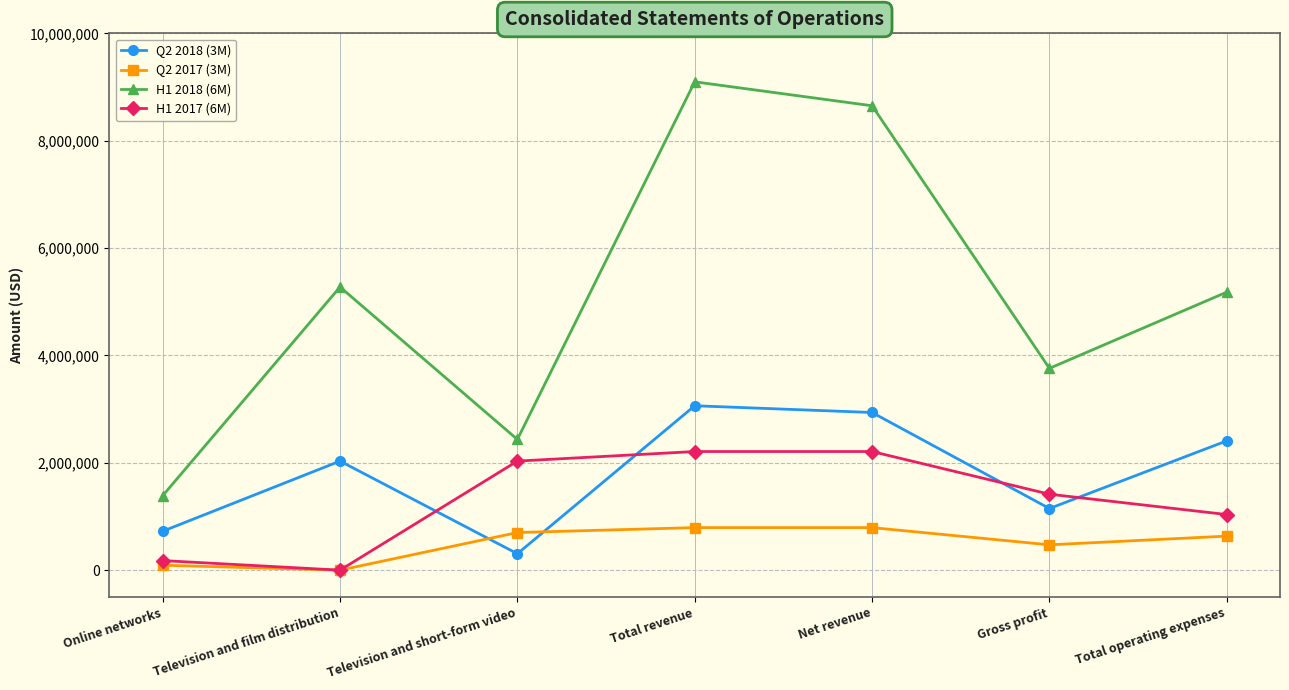

Reading left to right, transcribe all the data shown in this chart.

Q2 2018 (3M): 724717	2031818	306000	3062535	2936890	1148474	2408953
Q2 2017 (3M): 91840	0	700877	792717	792717	472000	634177
H1 2018 (6M): 1386583	5274965	2435281	9096829	8650835	3759357	5179595
H1 2017 (6M): 178150	0	2031665	2209815	2209815	1414892	1035895